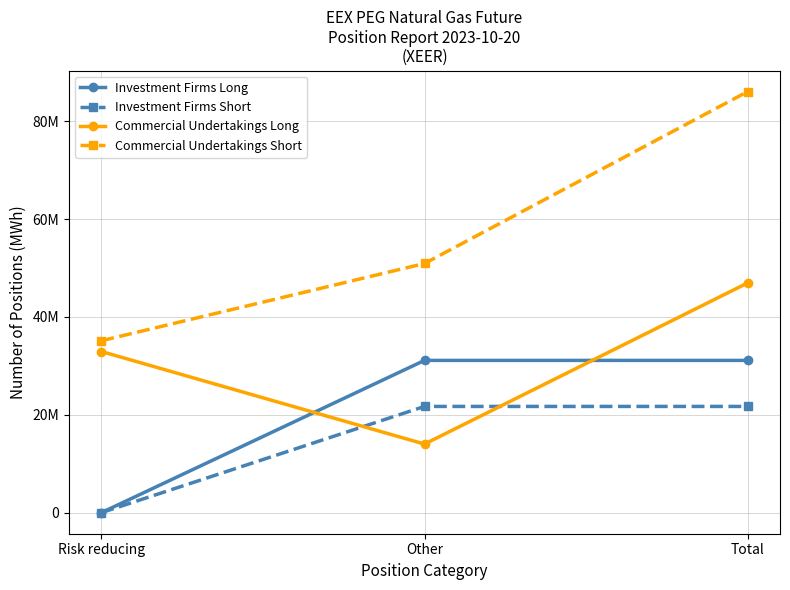

Which series has the largest range (max minus min)?

Commercial Undertakings Short